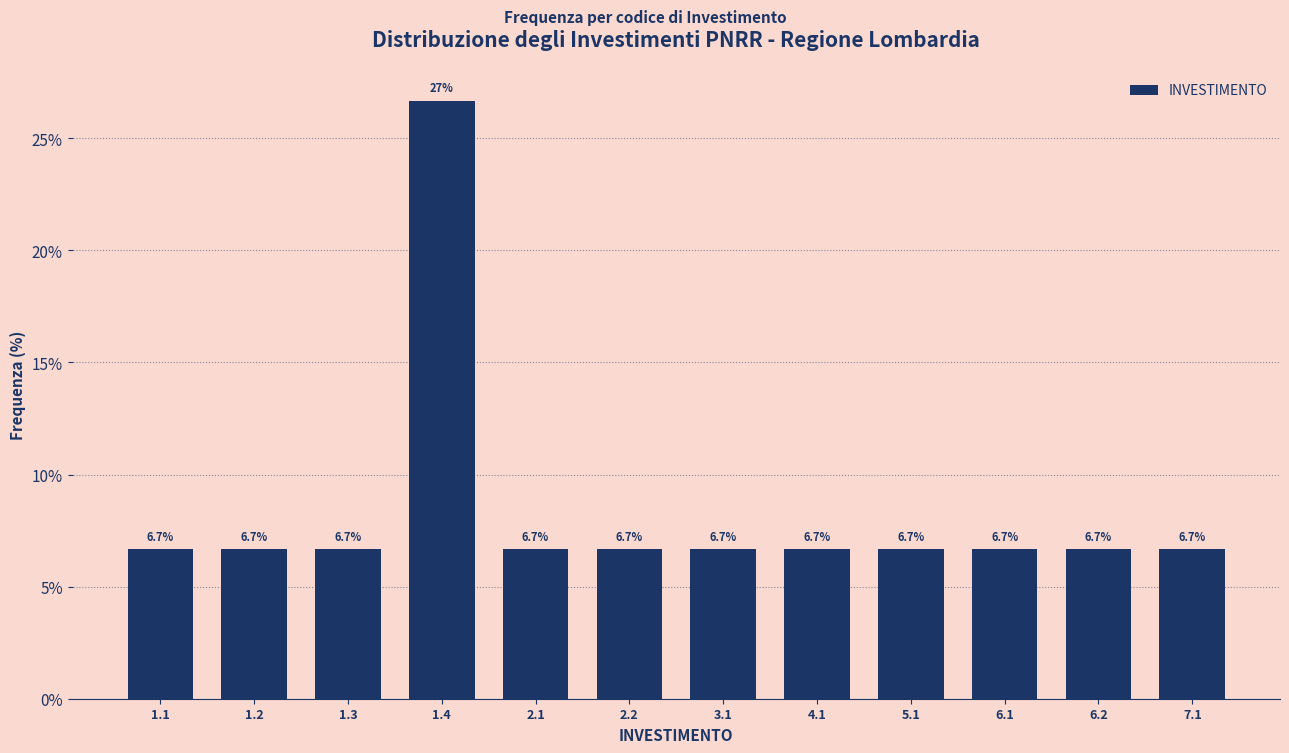

Reading left to right, what are all the values shown in this chart?

1.1=6.7	1.2=6.7	1.3=6.7	1.4=26.7	2.1=6.7	2.2=6.7	3.1=6.7	4.1=6.7	5.1=6.7	6.1=6.7	6.2=6.7	7.1=6.7